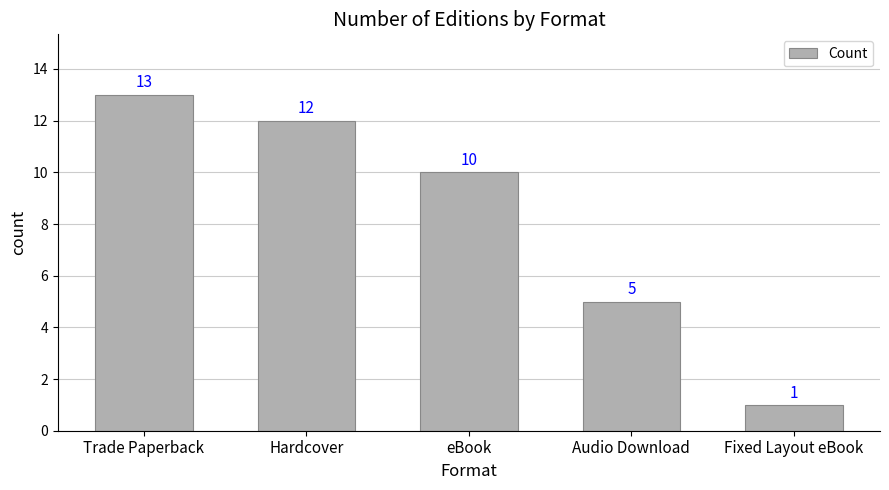

At which label is the value closest to 7?

Audio Download